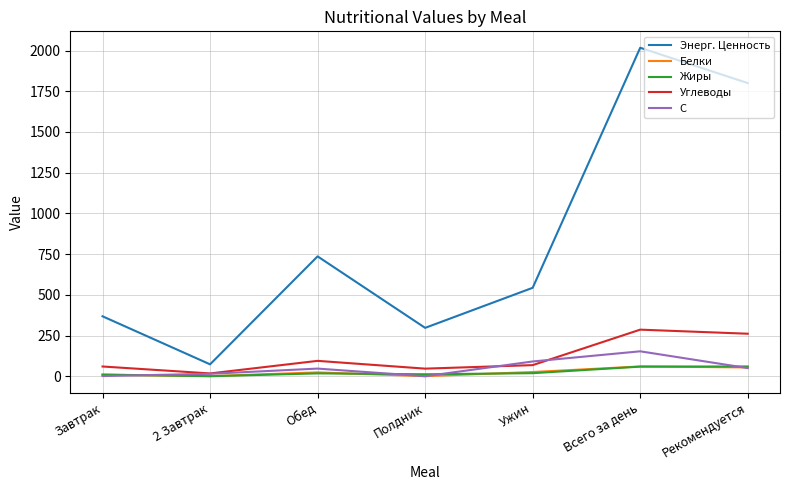

At how many categories does at least one series exceed 826?

2